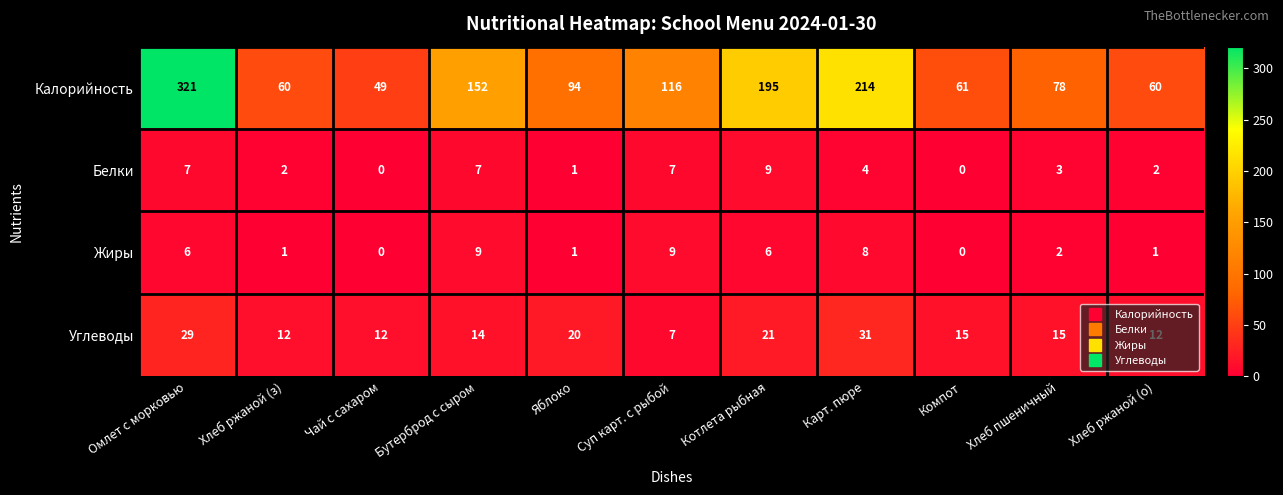

At which category is the sum across all series the highest?

Омлет с морковью